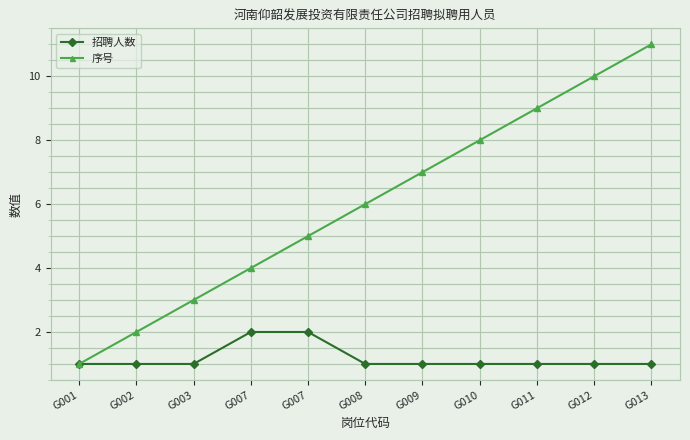

Reading left to right, extract all data points from this chart.

招聘人数: G001=1	G002=1	G003=1	G007=2	G007=2	G008=1	G009=1	G010=1	G011=1	G012=1	G013=1
序号: G001=1	G002=2	G003=3	G007=4	G007=5	G008=6	G009=7	G010=8	G011=9	G012=10	G013=11